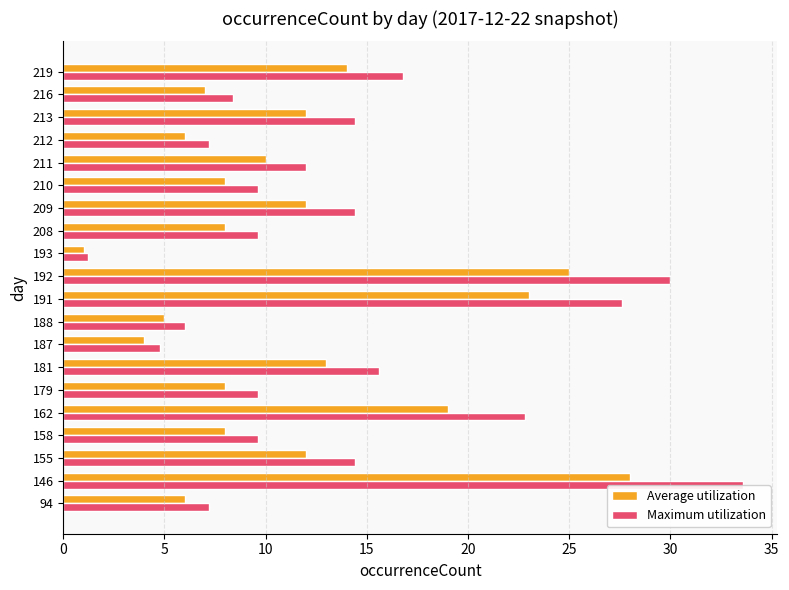

What is the sum of the Maximum utilization values at 213 and 179?

24.0